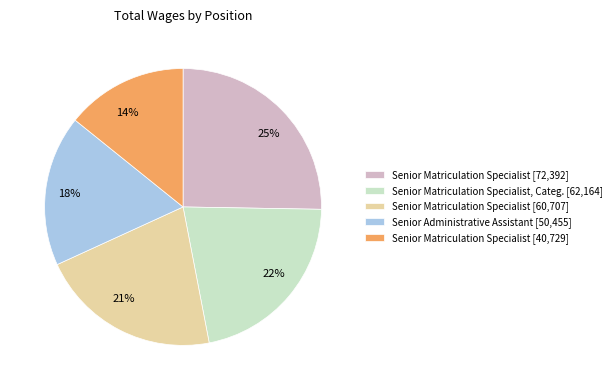

To the nearest percent, what is the average slice percentage?

20%